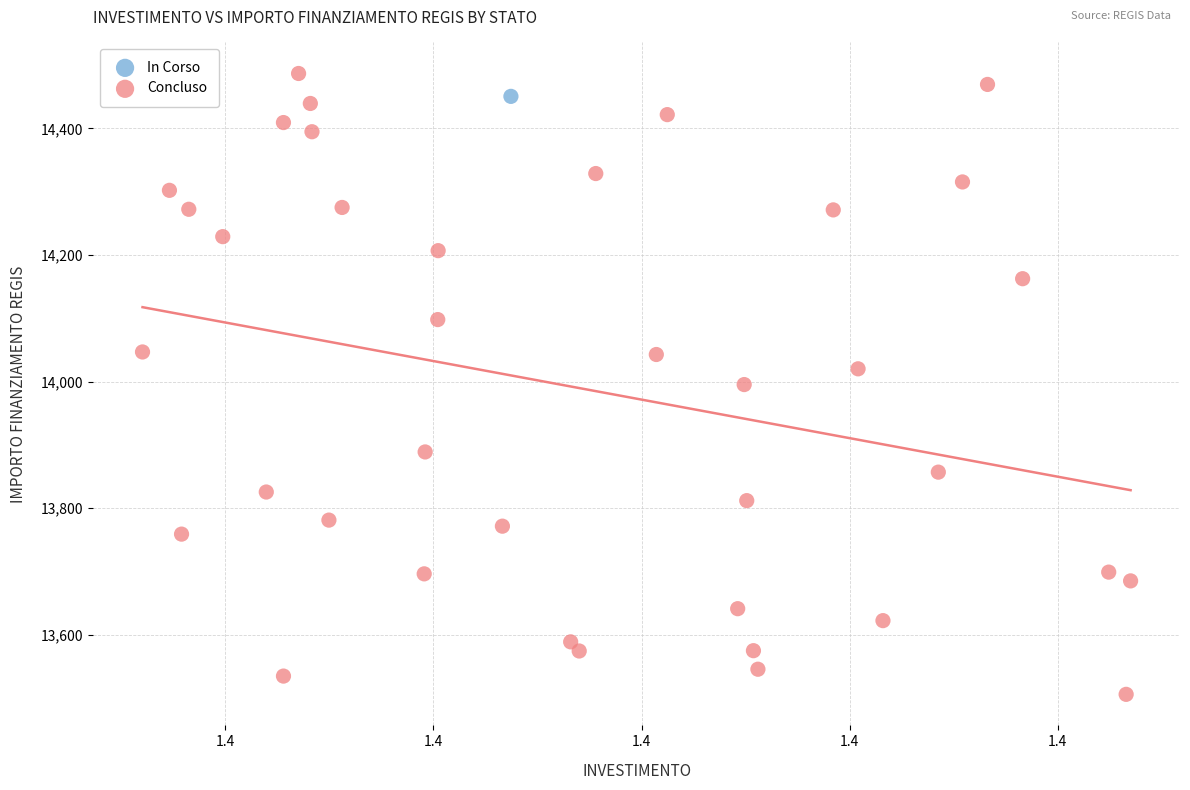

What are all the series names shown in the legend?

In Corso, Concluso